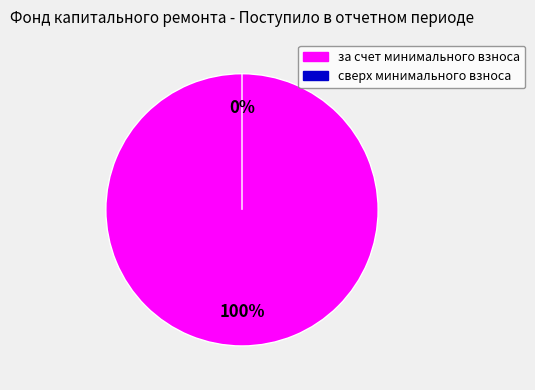

True or false: за счет минимального взноса accounts for 92% of the total.

False